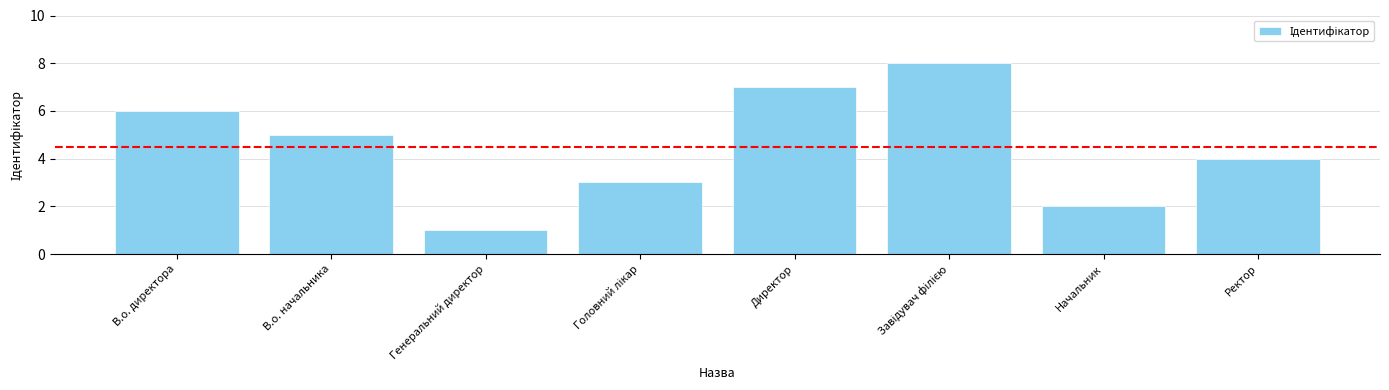

Reading left to right, extract all data points from this chart.

6	5	1	3	7	8	2	4